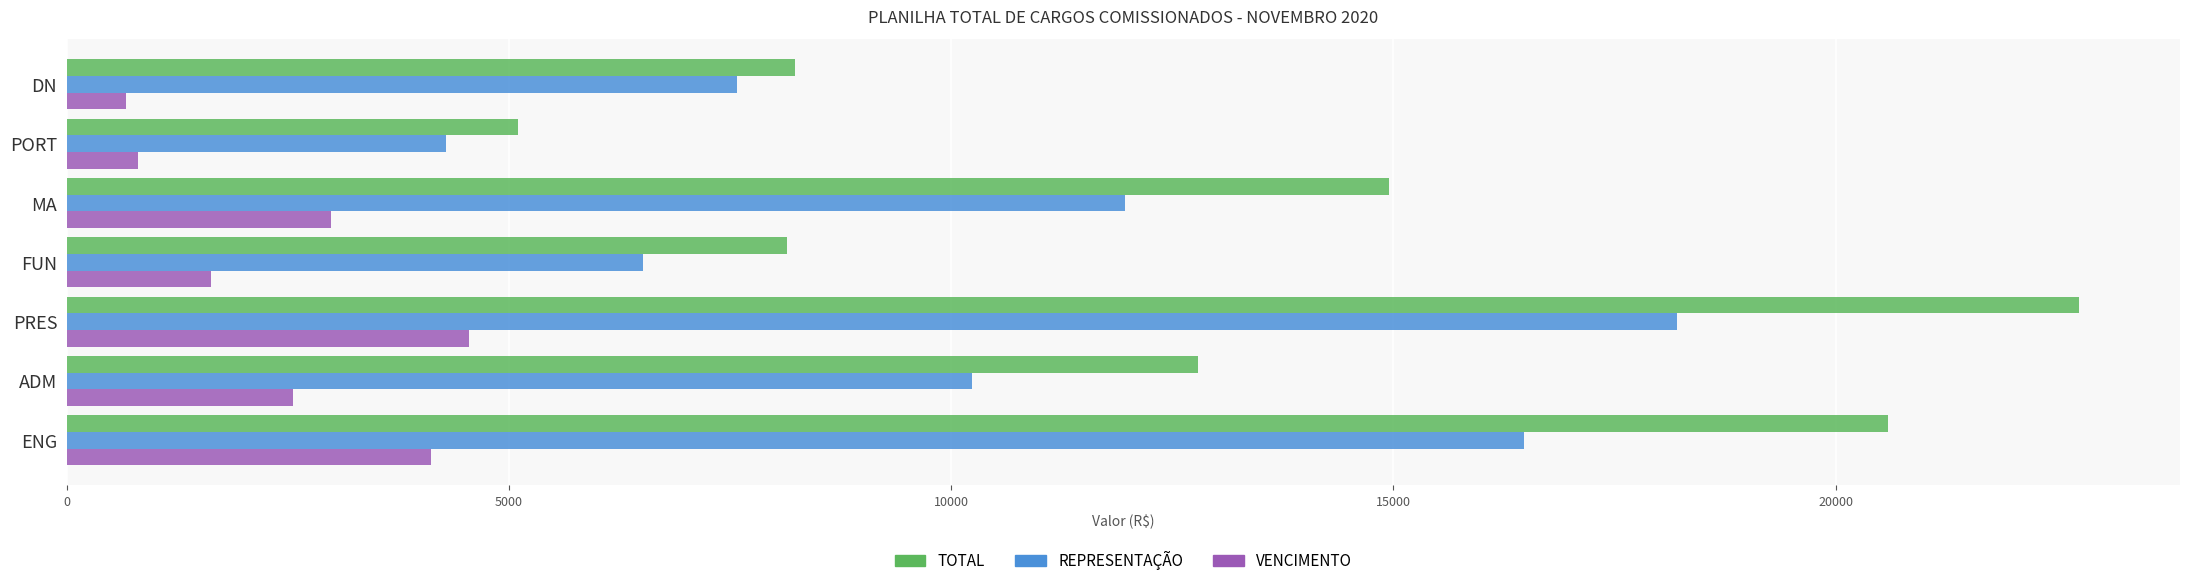

What is the highest value of the VENCIMENTO series?

4551.4